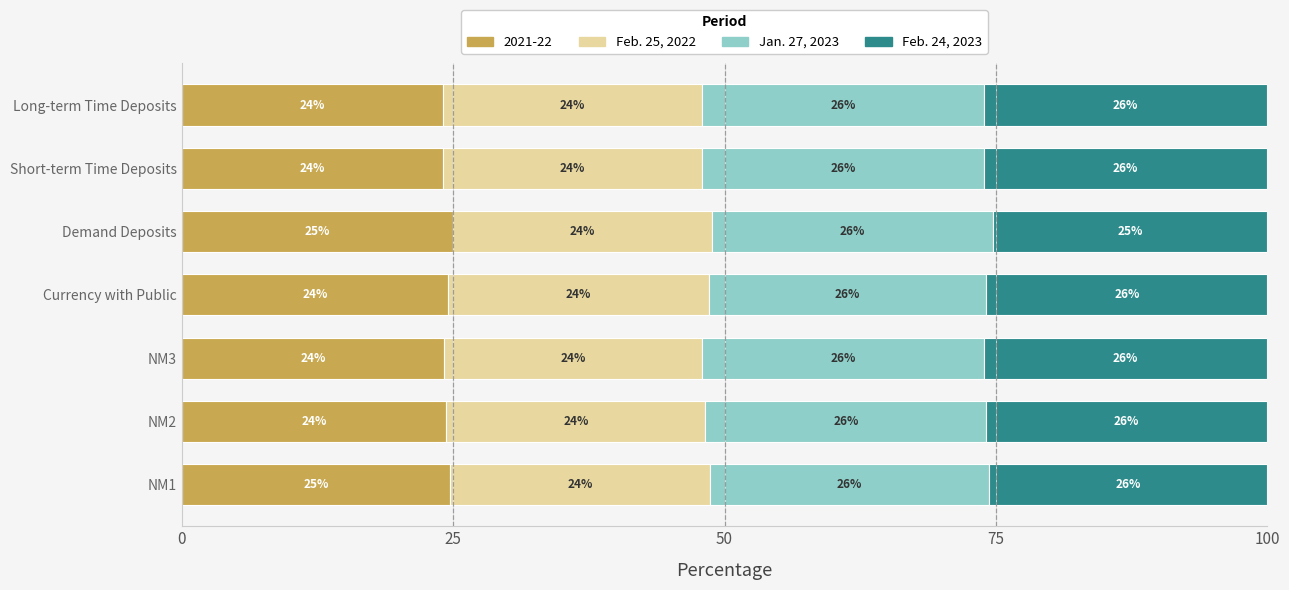

What is the total value across all series at Long-term Time Deposits?

100.0